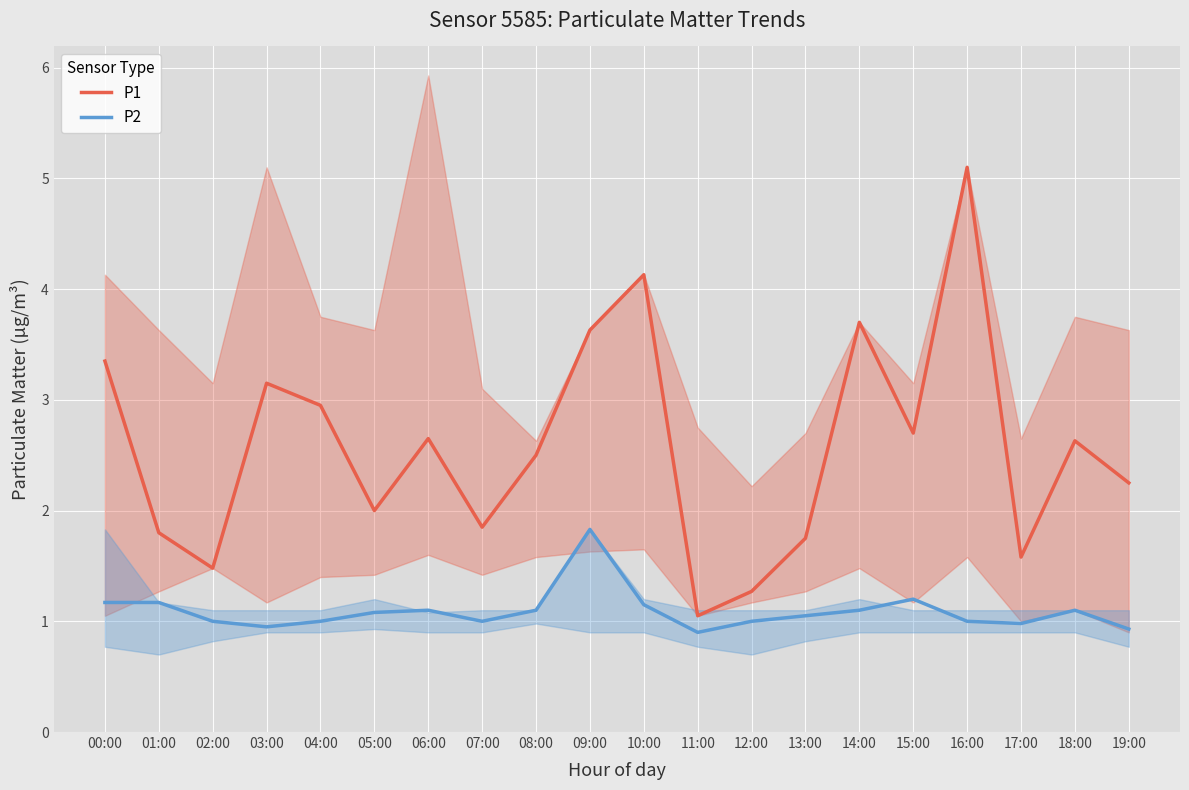

Where does the P2 series first go above 1?

00:00